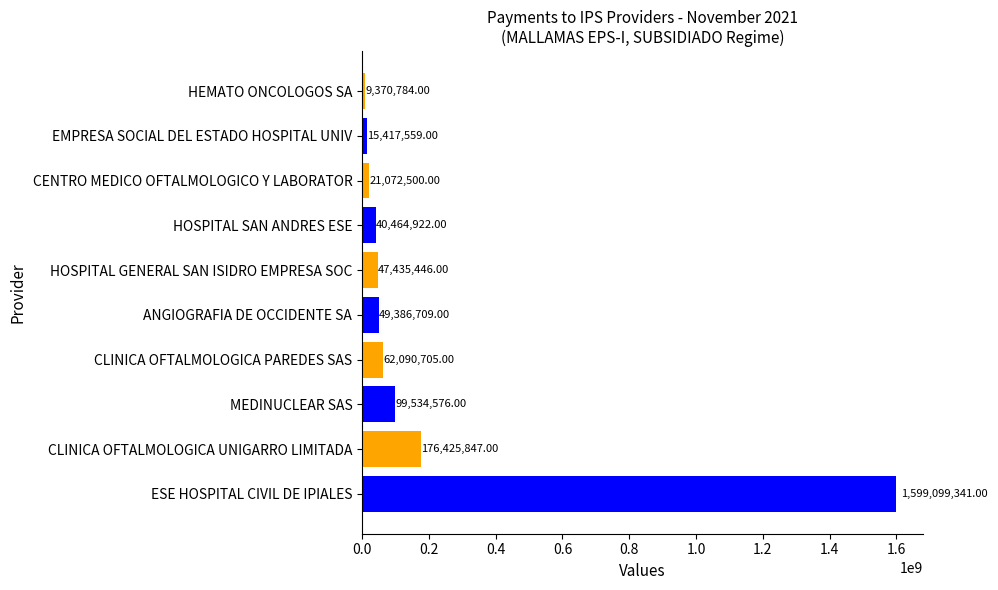

What is the difference between the maximum and minimum values?

1589728557